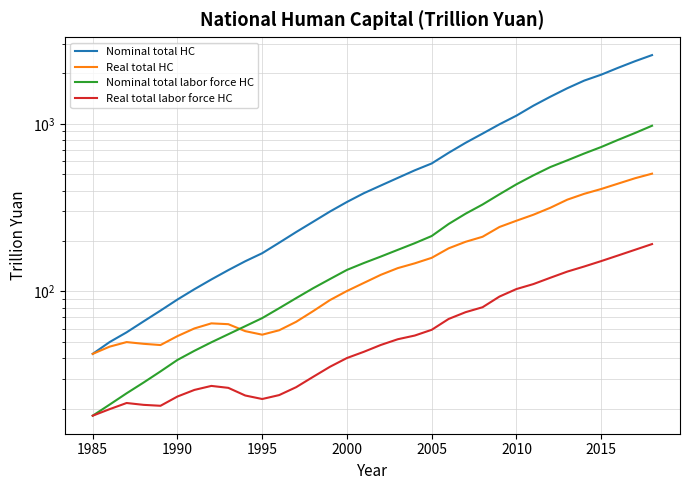

What is the sum of all Nominal total HC values?

24427.6